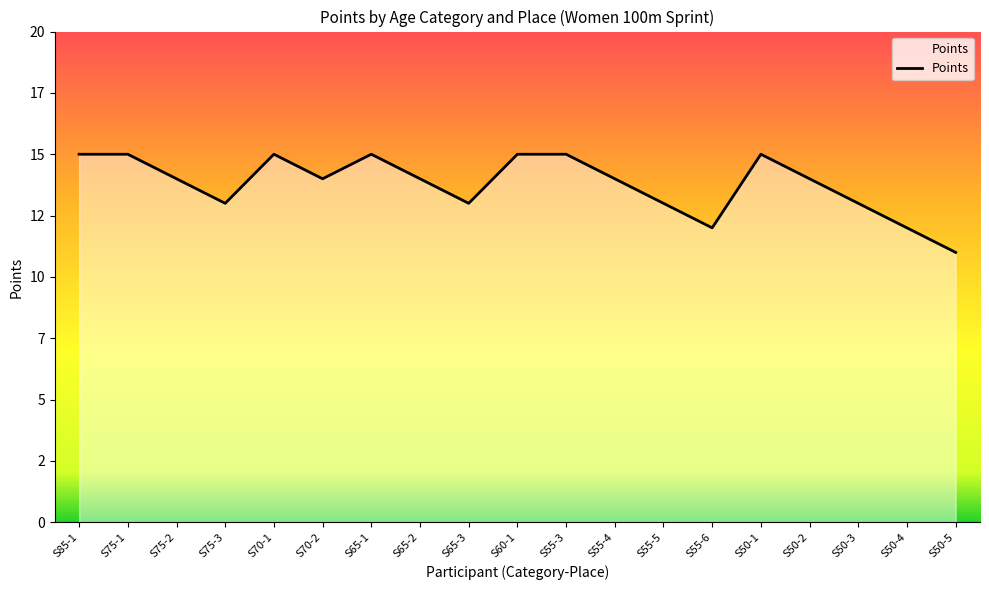

Does the chart display data point markers on the line(s)?

No